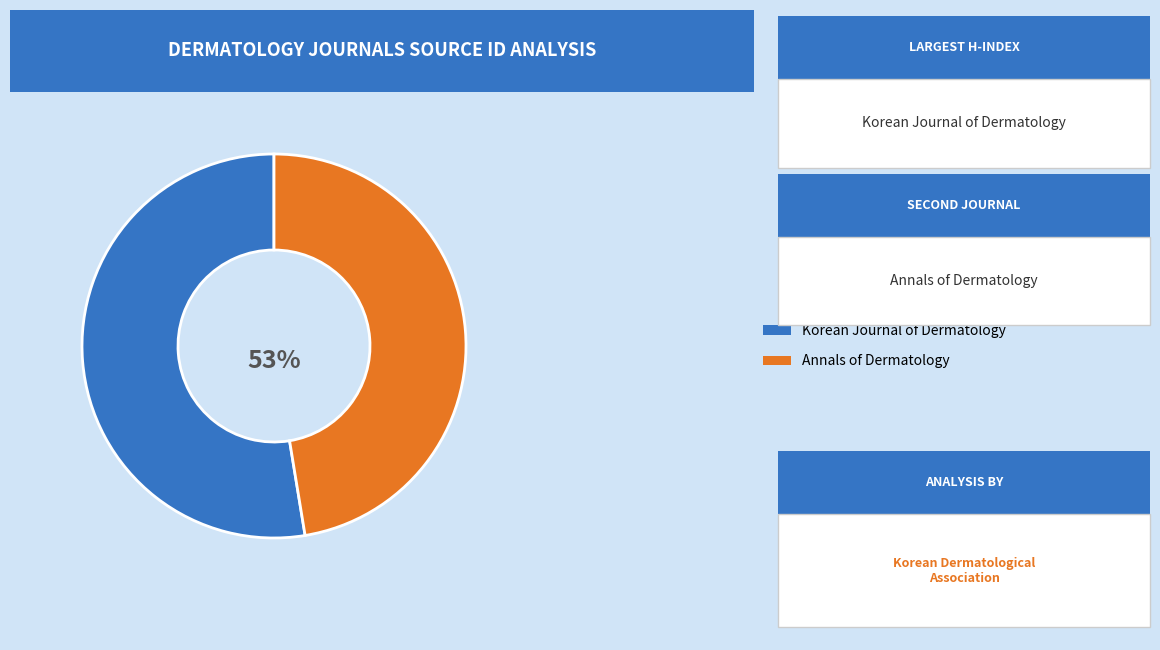

True or false: Annals of Dermatology accounts for 47% of the total.

True